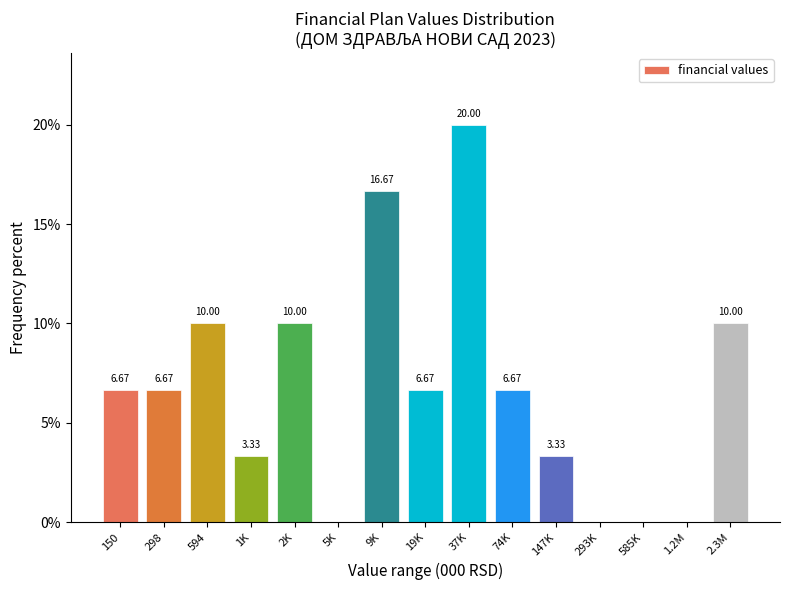

What is the sum of all values?

100.0